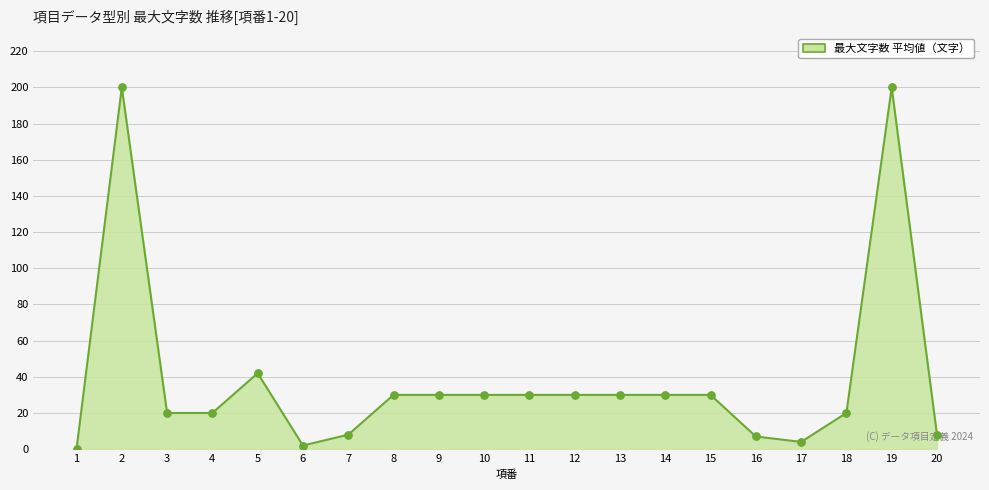

Approximately how many times larger is the value at 5 compared to 3?

2.1